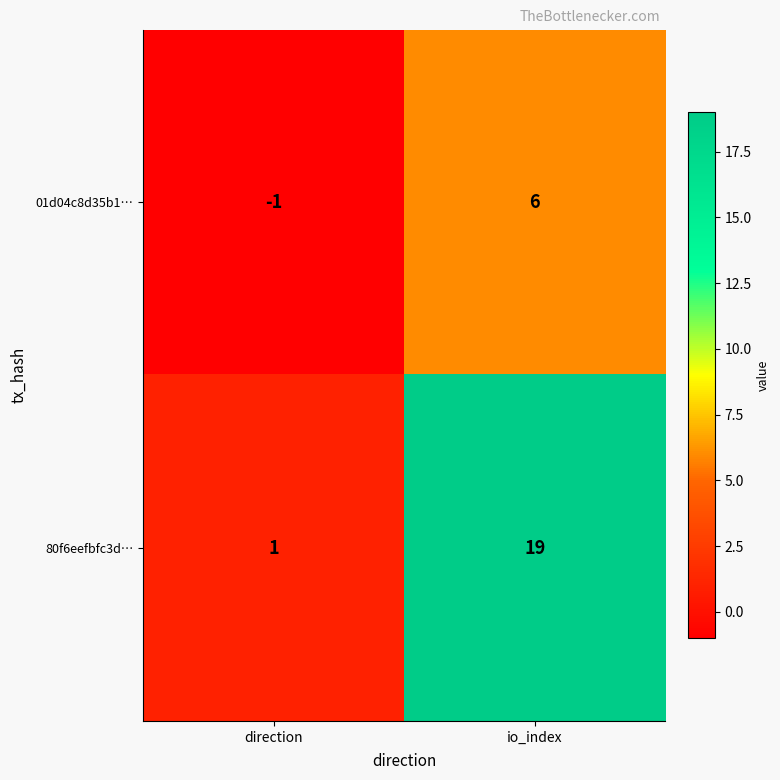

Between direction and io_index, which series saw the biggest shift?

80f6eefbfc3d…